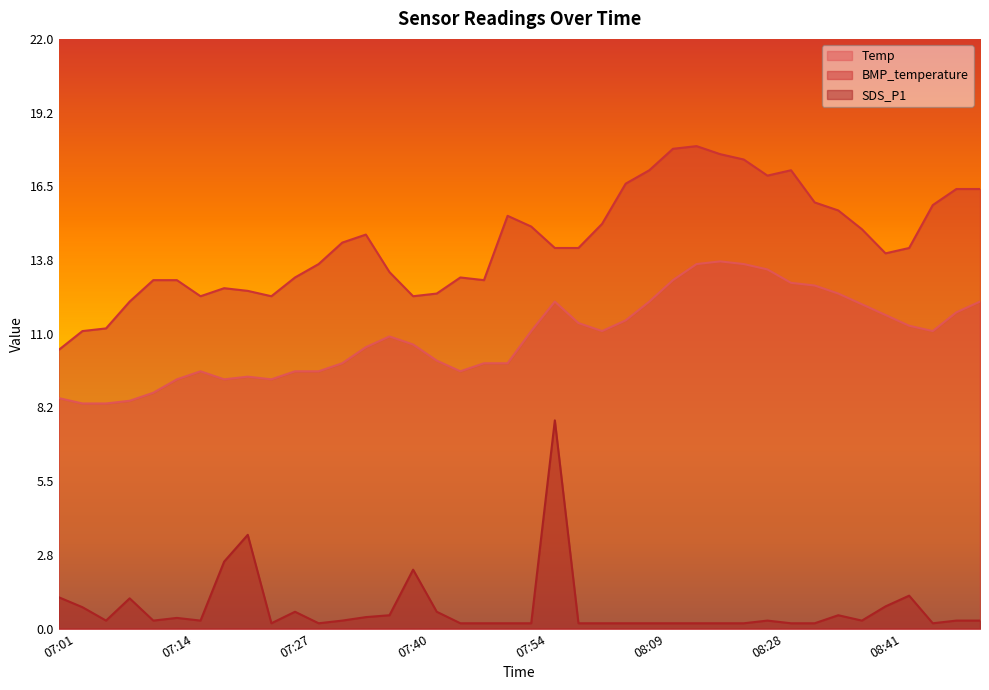

True or false: BMP_temperature has a value of 12.7 at 07:19.

True